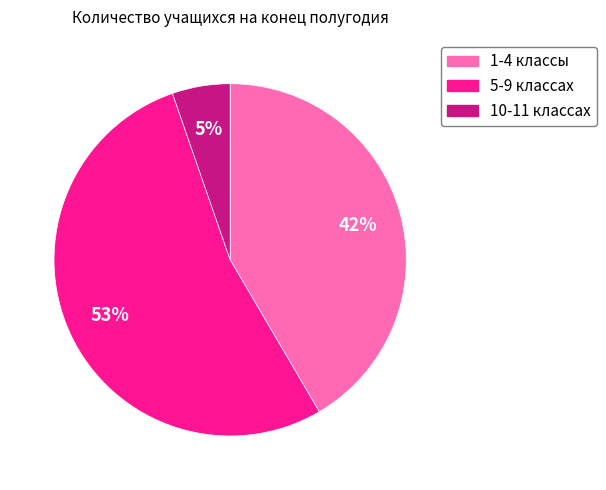

Combined, do 10-11 классах and 1-4 классы account for over 50%?

No